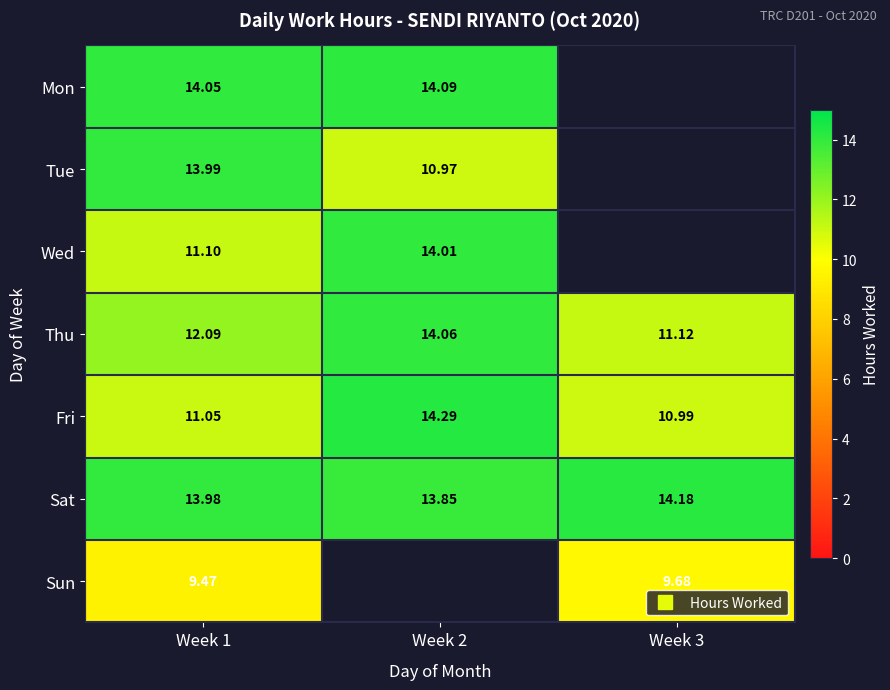

List the series in order of their peak value, lowest first.

Sun, Tue, Wed, Thu, Mon, Sat, Fri